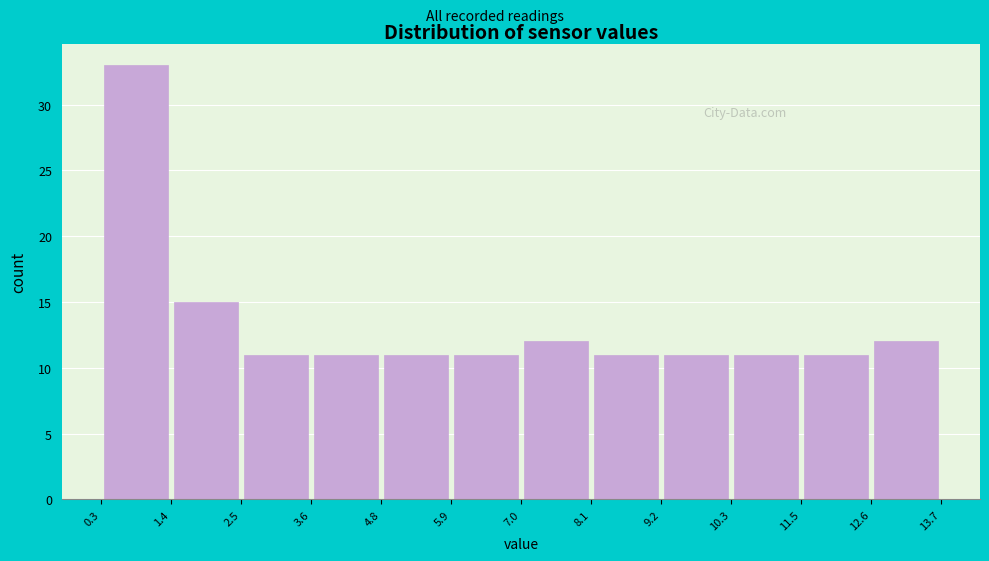

How tall is the bar that spans 5.9 to 7.0 on the x-axis? The values are not printed on the chart, so give them approximately, as read against the axis.

11